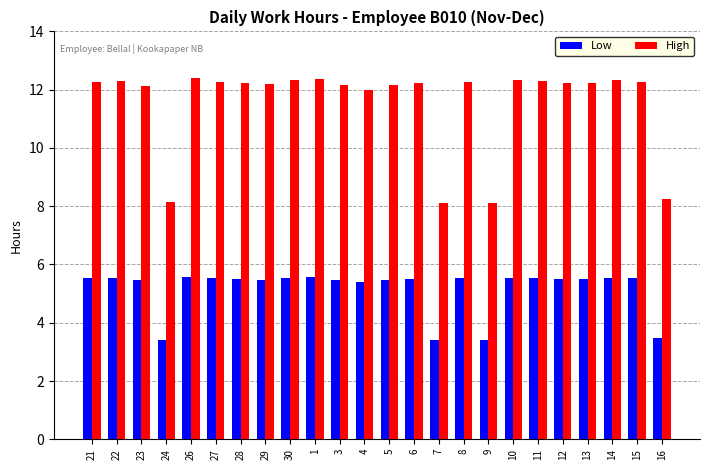

How many data points in Low are above 5?

20